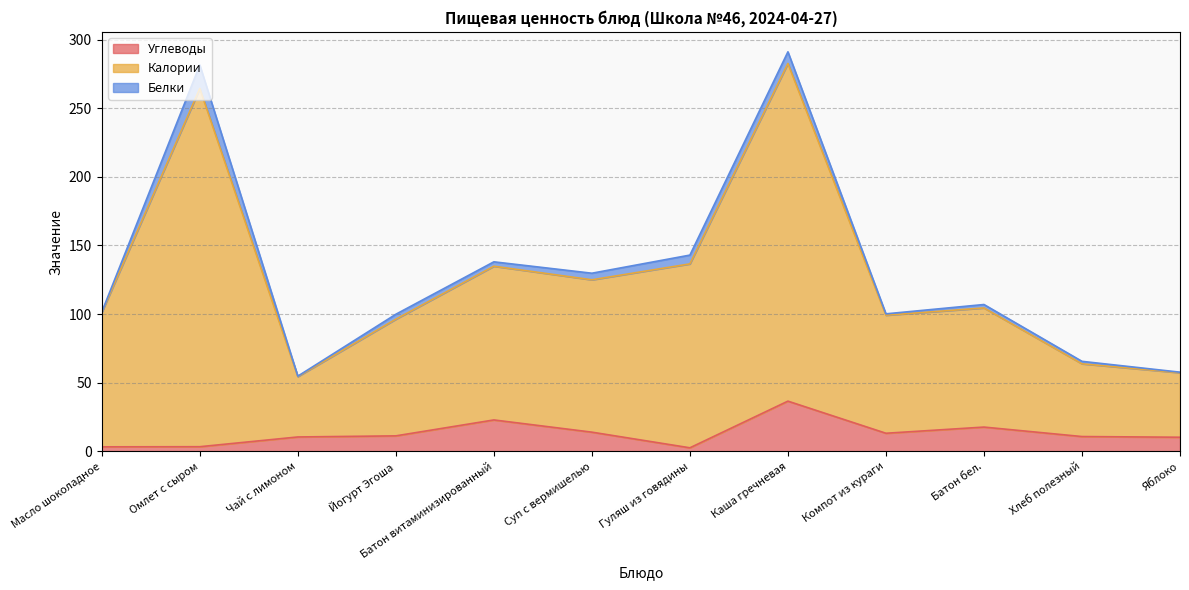

True or false: Углеводы and Калории cross at least once.

False